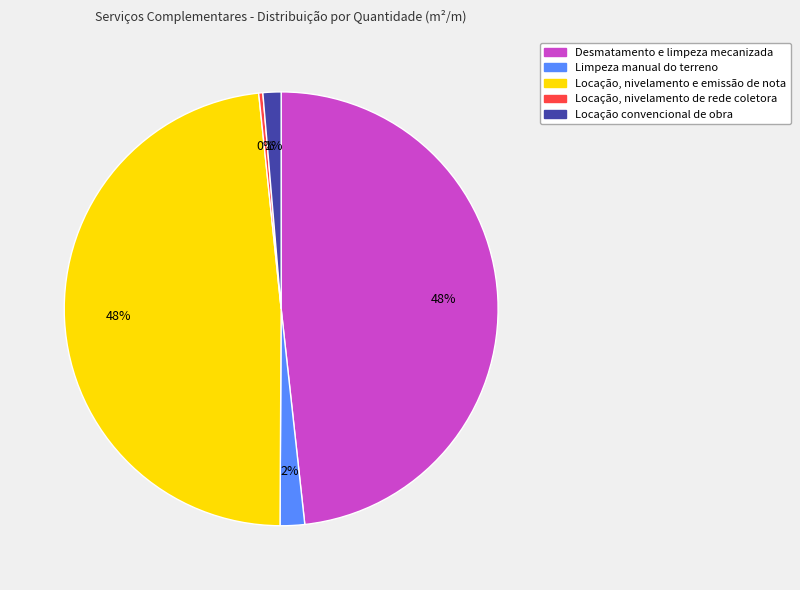

Between Limpeza manual do terreno and Locação, nivelamento de rede coletora, which is larger?

Limpeza manual do terreno